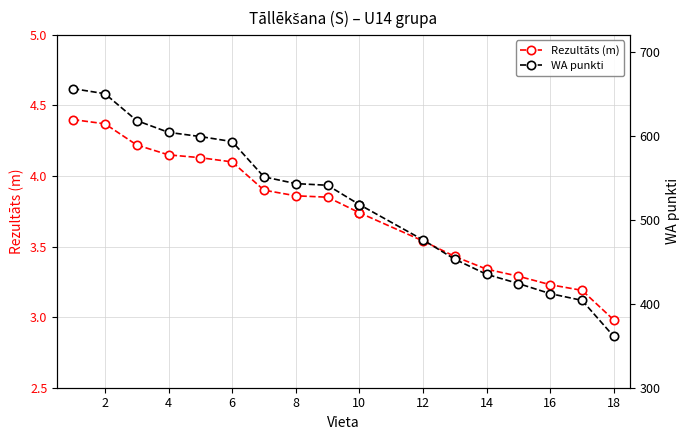

Rank the series by their average value, from lowest to highest.

Rezultāts (m), WA punkti